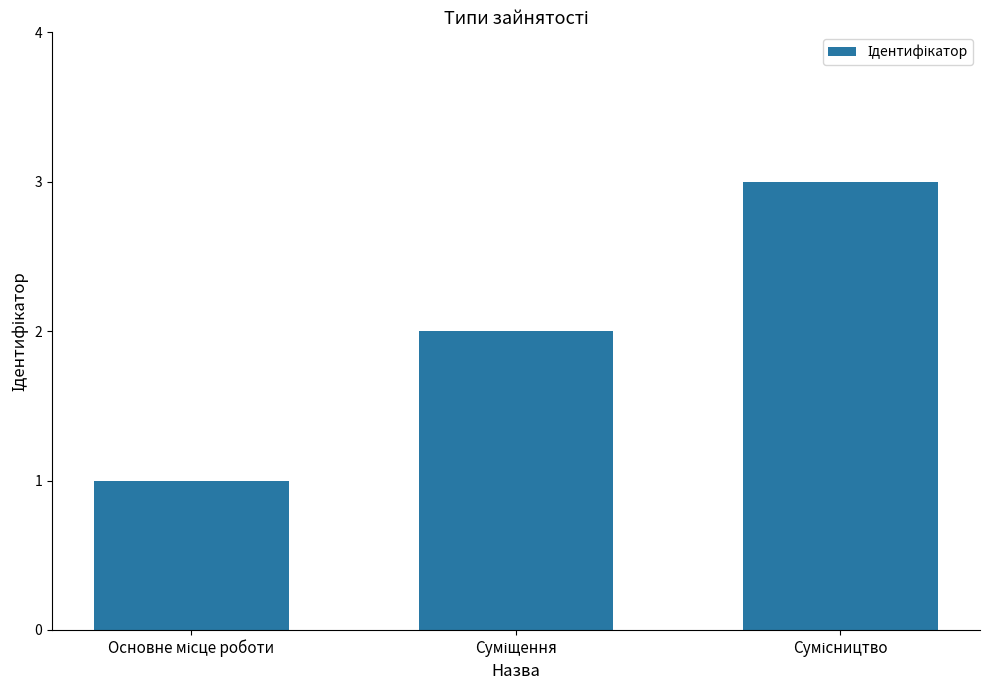

What is the average value?

2